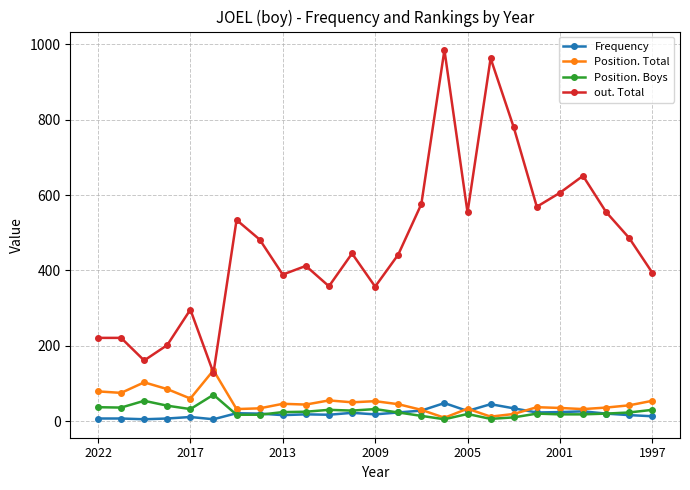

What is the maximum value shown in the chart?

985